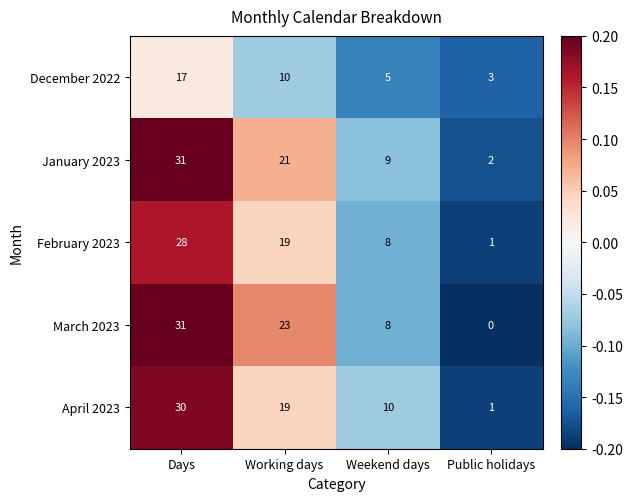

Where does the December 2022 series first go above 10?

Days